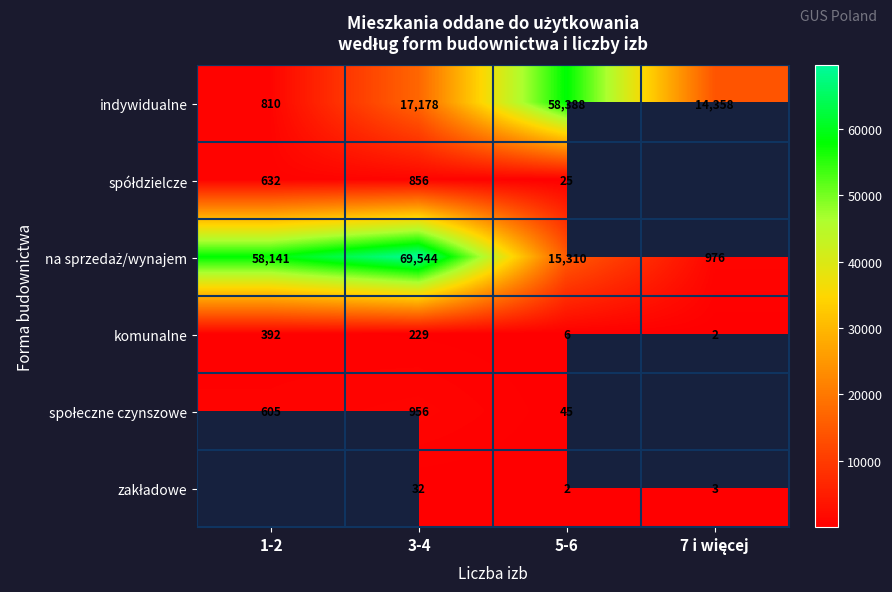

Is it true that komunalne equals 6 at 5-6?

True